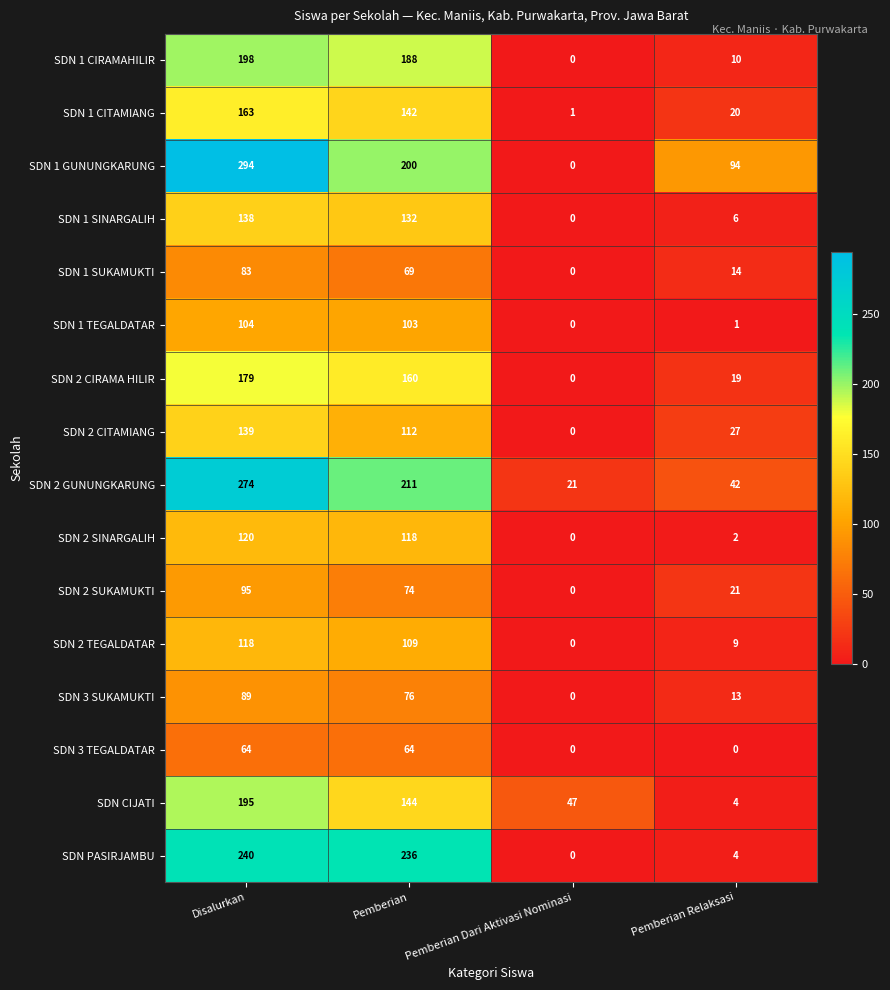

List the series in order of their peak value, lowest first.

SDN 3 TEGALDATAR, SDN 1 SUKAMUKTI, SDN 3 SUKAMUKTI, SDN 2 SUKAMUKTI, SDN 1 TEGALDATAR, SDN 2 TEGALDATAR, SDN 2 SINARGALIH, SDN 1 SINARGALIH, SDN 2 CITAMIANG, SDN 1 CITAMIANG, SDN 2 CIRAMA HILIR, SDN CIJATI, SDN 1 CIRAMAHILIR, SDN PASIRJAMBU, SDN 2 GUNUNGKARUNG, SDN 1 GUNUNGKARUNG